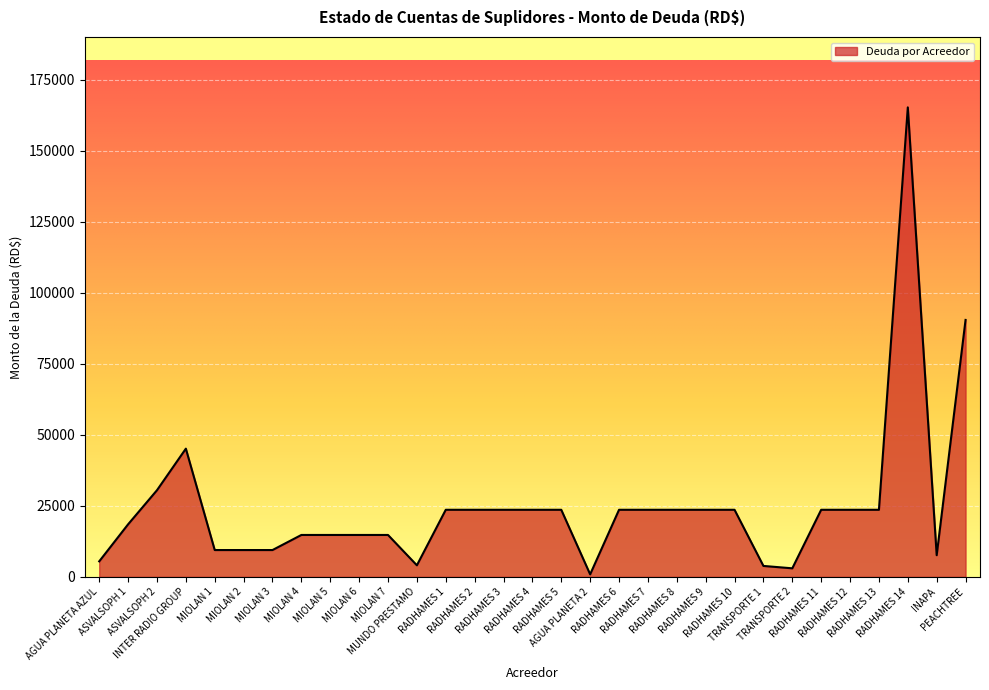

What is the ratio of the value at RADHAMES 2 to the value at RADHAMES 14?

0.1